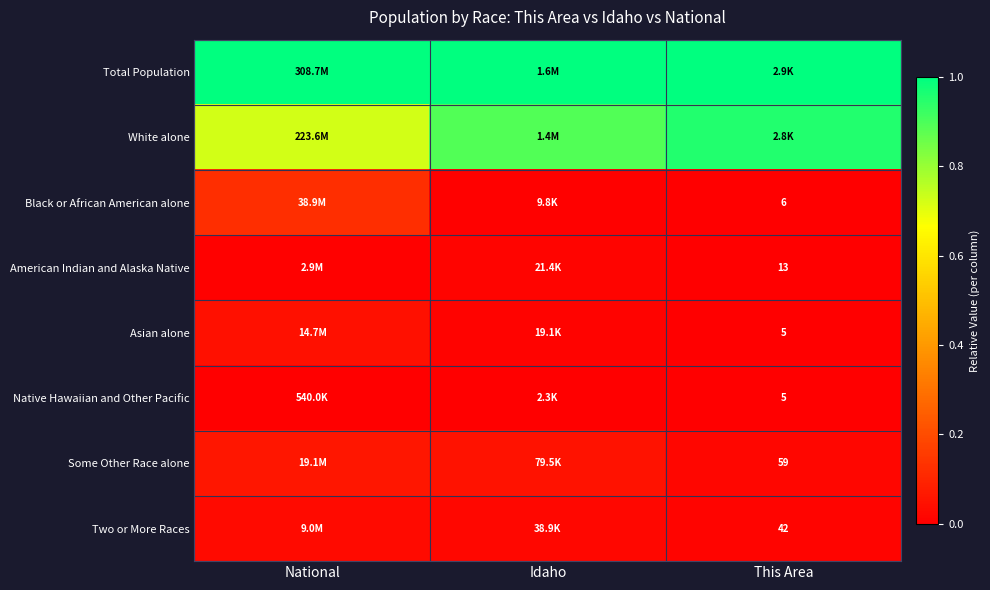

Is the value of American Indian and Alaska Native at This Area greater than the value of Asian alone at This Area?

Yes